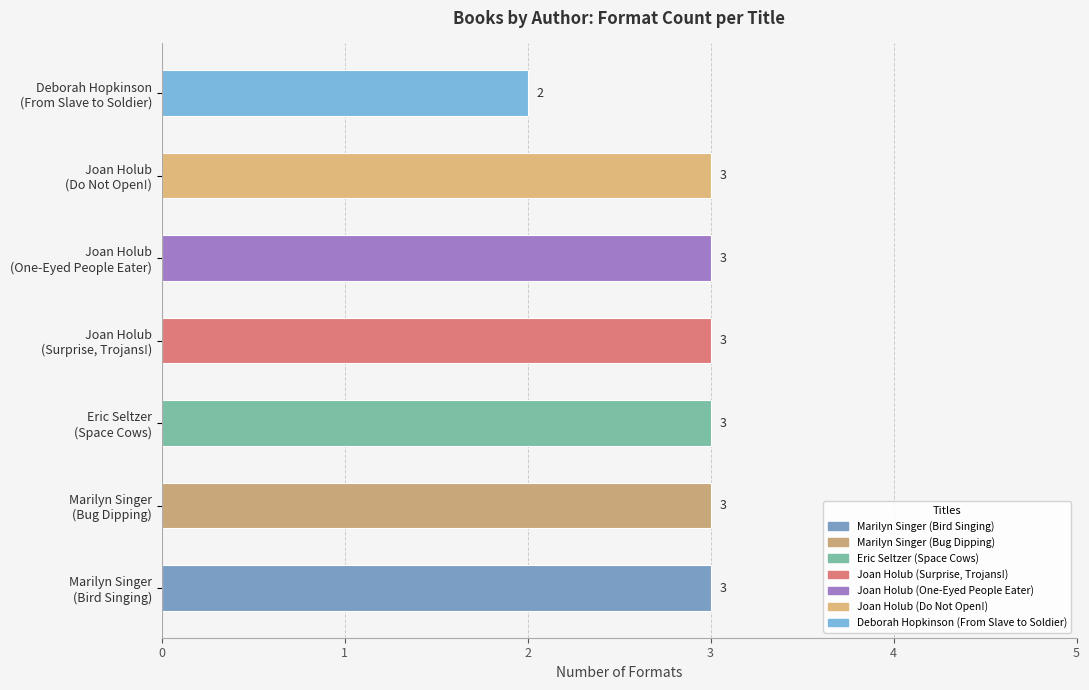

What is the sum of all values?

20